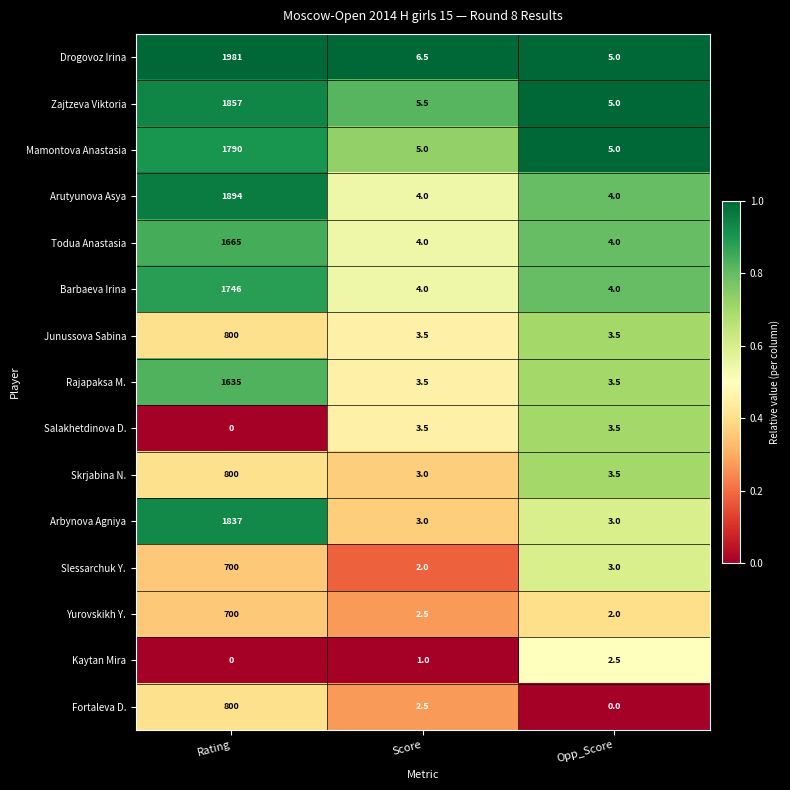

The value of Fortaleva D. at Score is 3.3. True or false?

False